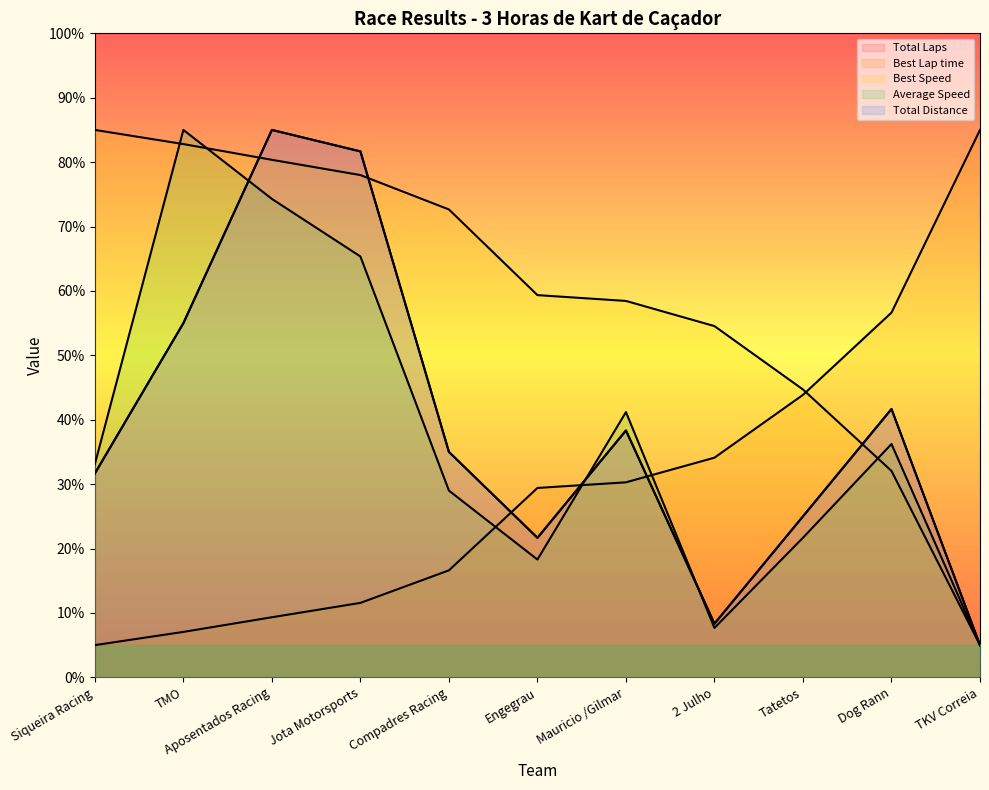

Which series has the largest total across all categories?

Best Speed